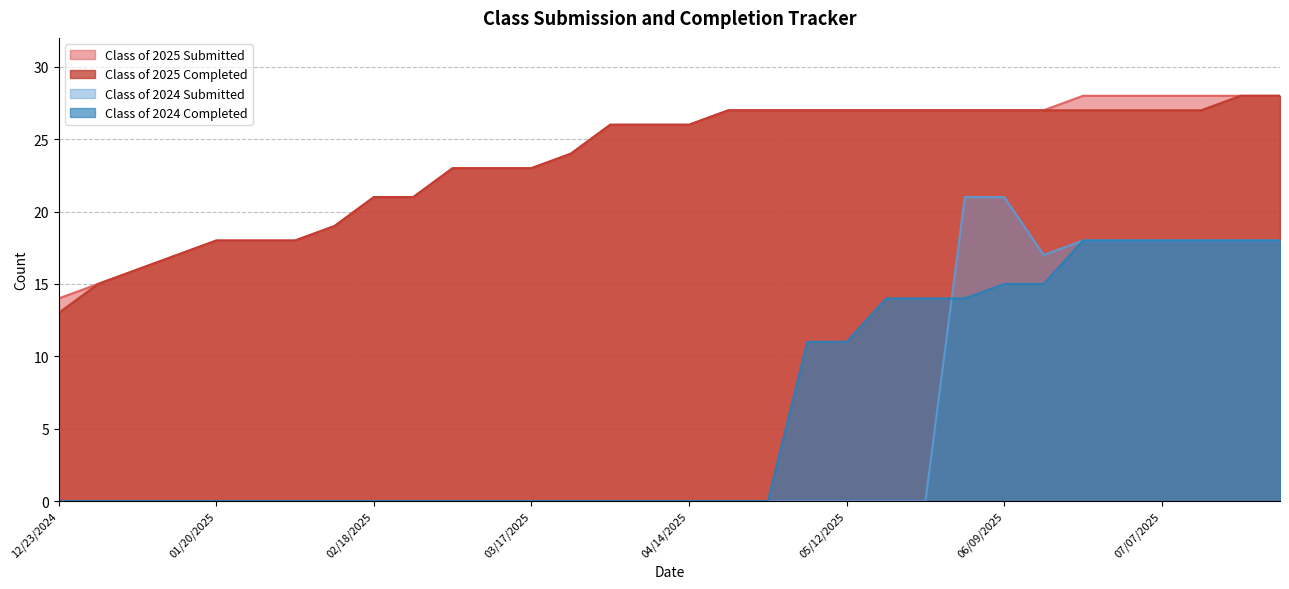

What is the highest value of the Class of 2024 Submitted series?

21